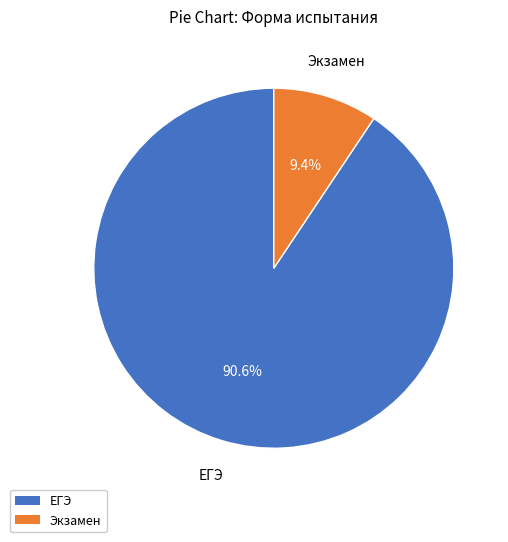

How many slices are in this pie chart?

2